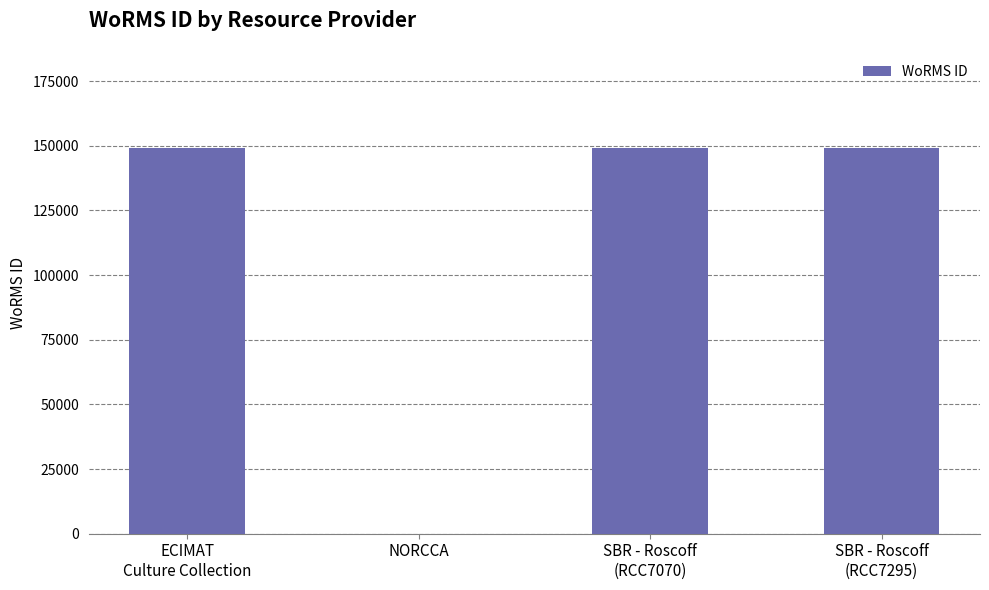

What is the approximate value at SBR - Roscoff
(RCC7295), to the nearest 50?

149050